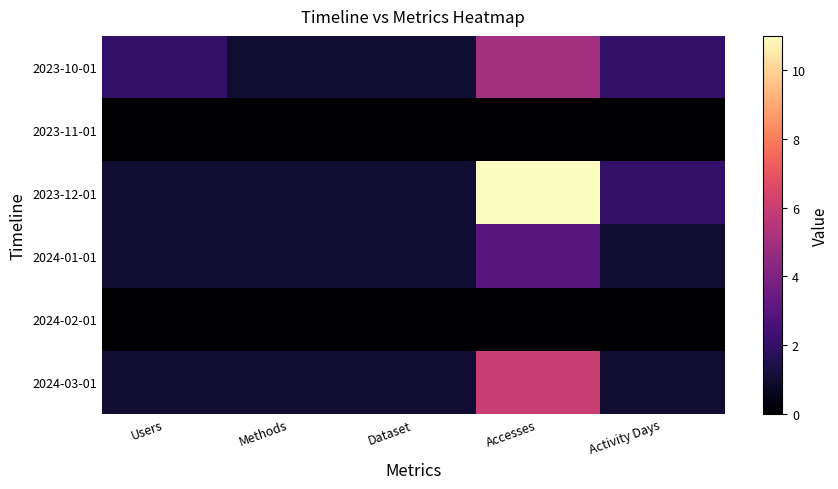

How many data points does each series have?

5